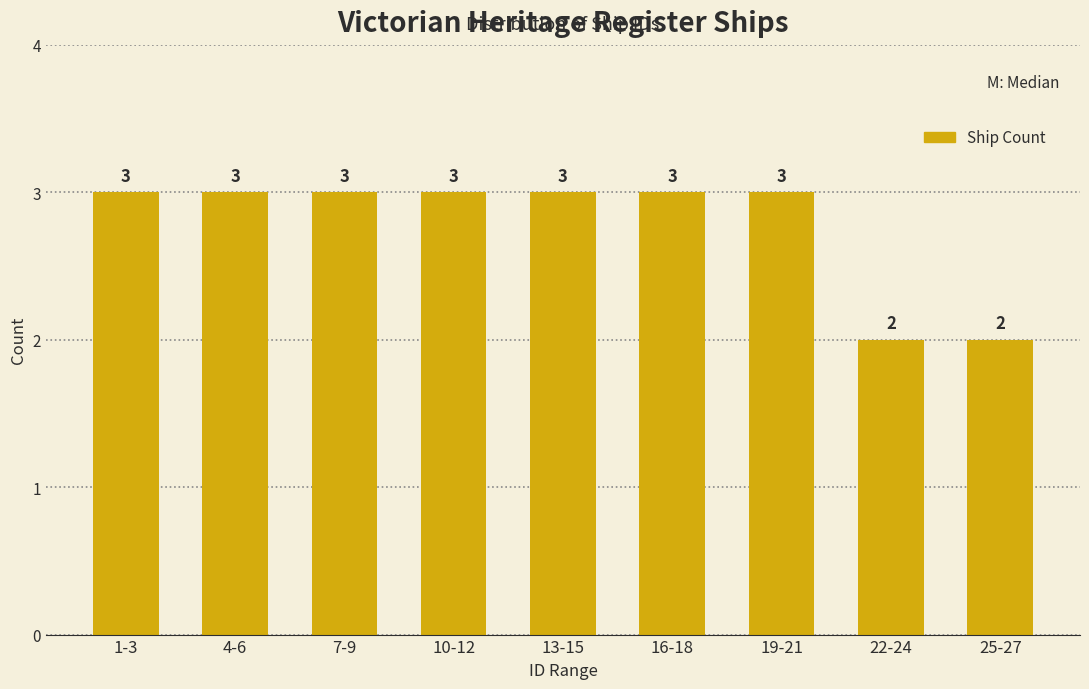

Reading left to right, transcribe all the data shown in this chart.

1-3=3	4-6=3	7-9=3	10-12=3	13-15=3	16-18=3	19-21=3	22-24=2	25-27=2